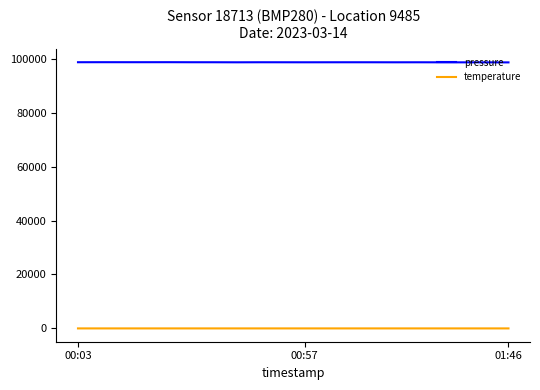

What is the maximum value shown in the chart?

98692.6